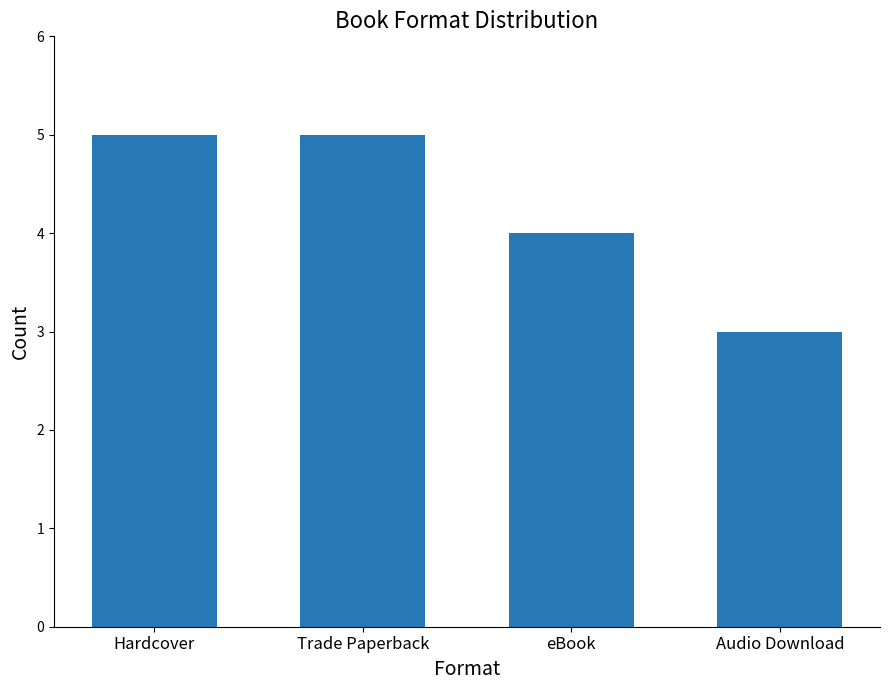

The chart shows a value of 4 at eBook. True or false?

True